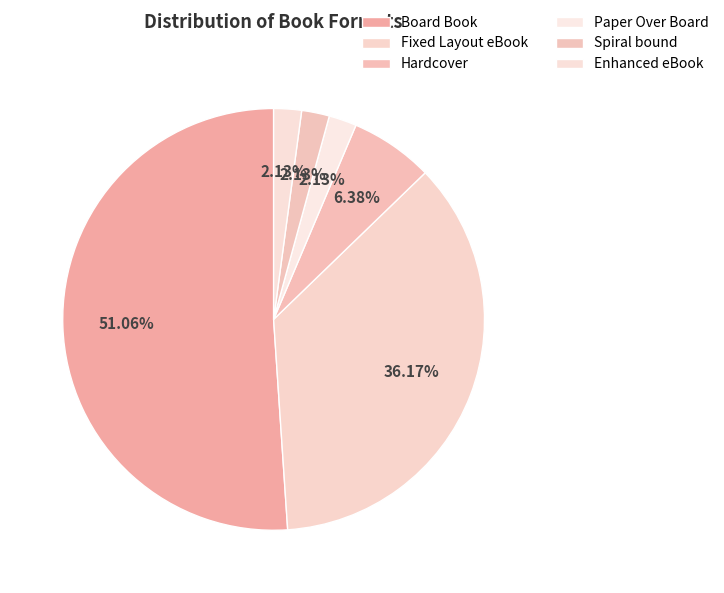

Count the number of slices in the pie.

6